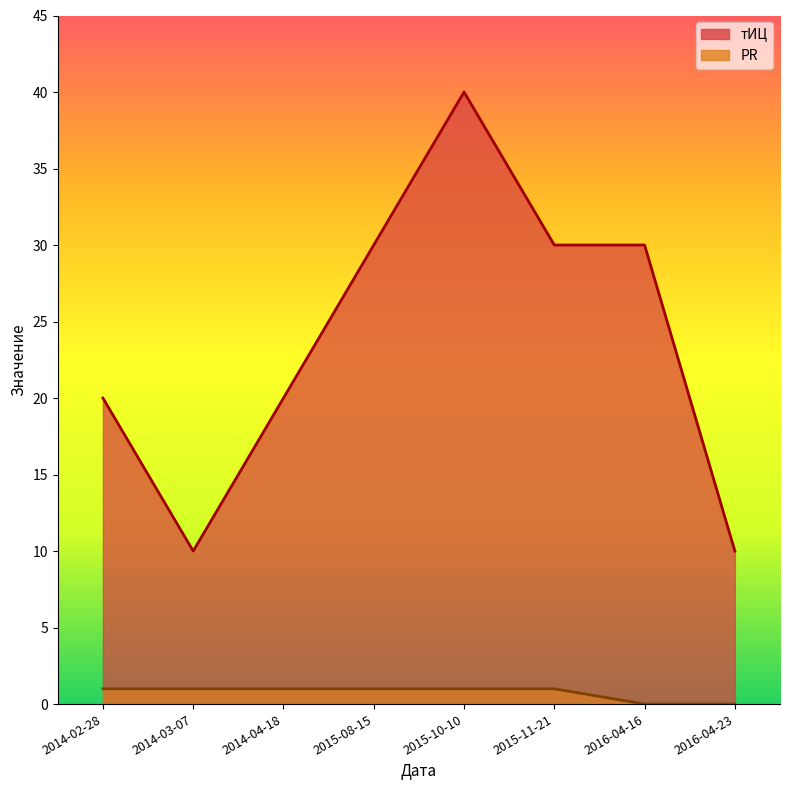

Rank the series by their maximum value, from highest to lowest.

тИЦ, PR